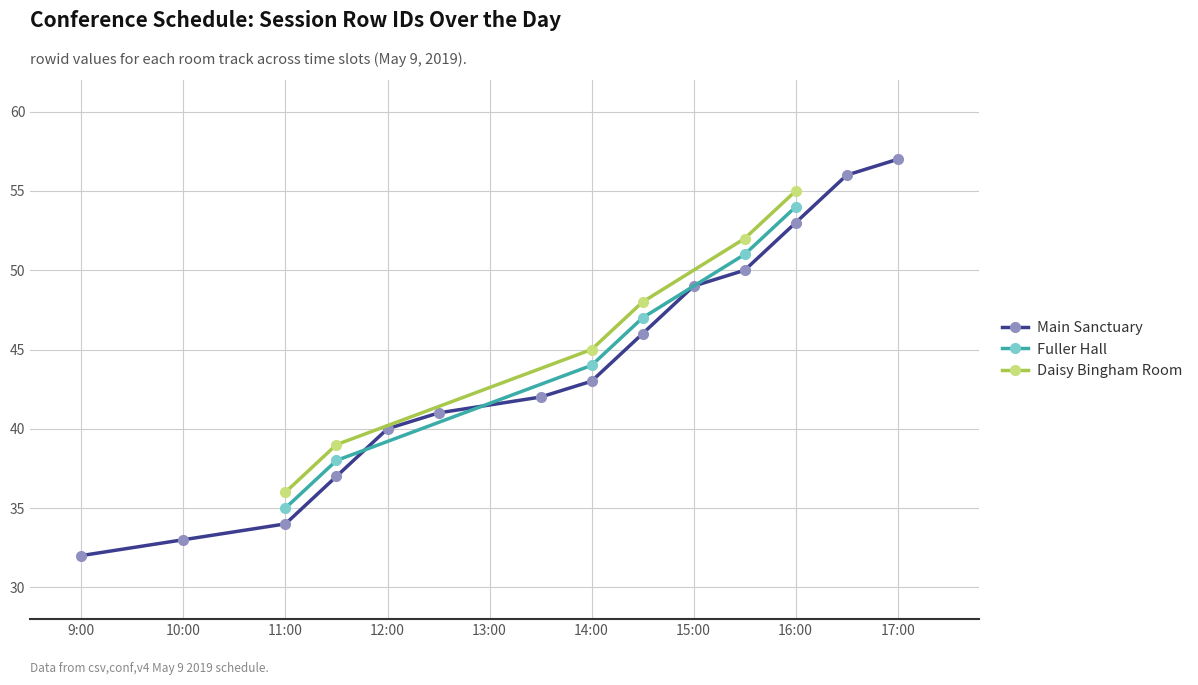

What is the maximum value for Daisy Bingham Room?

55